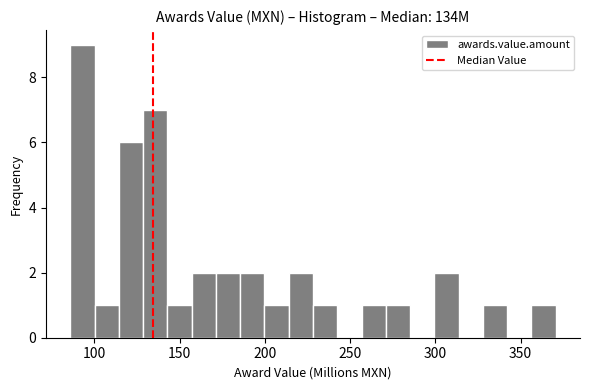

Around what value on the x-axis is the tallest bar? Give the approximate position of its centre, as read against the axis.

95